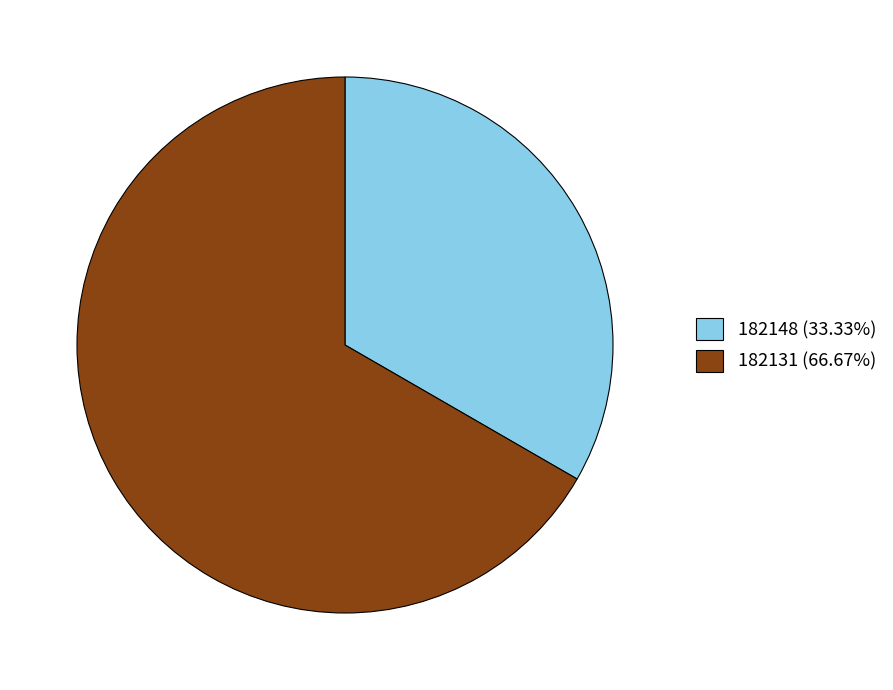

Do 182131 (66.67%) and 182148 (33.33%) together represent more than half of the pie?

Yes